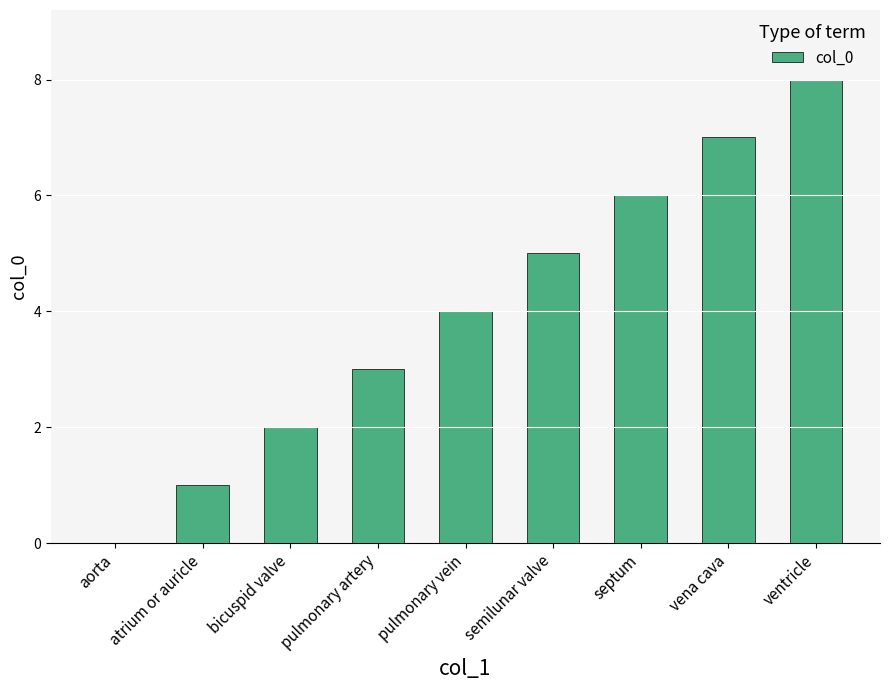

The value at bicuspid valve is 2. True or false?

True